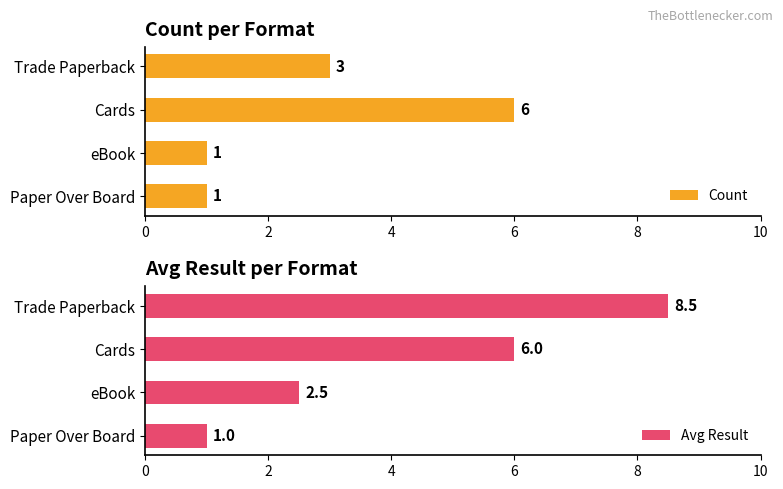

What is the difference between the Count values at Cards and Paper Over Board?

5